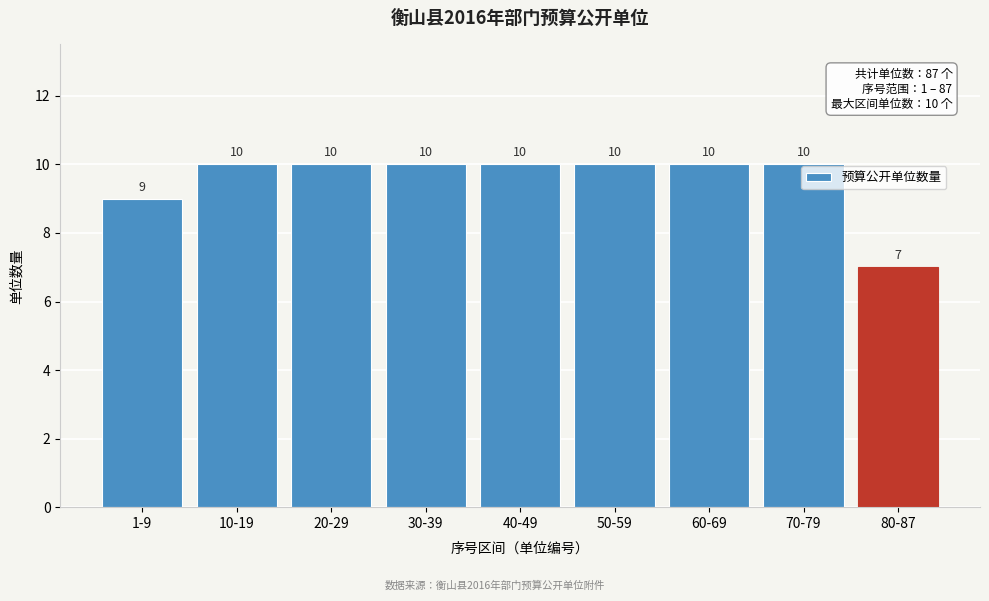

Reading left to right, list all the values displayed in this chart.

9	10	10	10	10	10	10	10	7